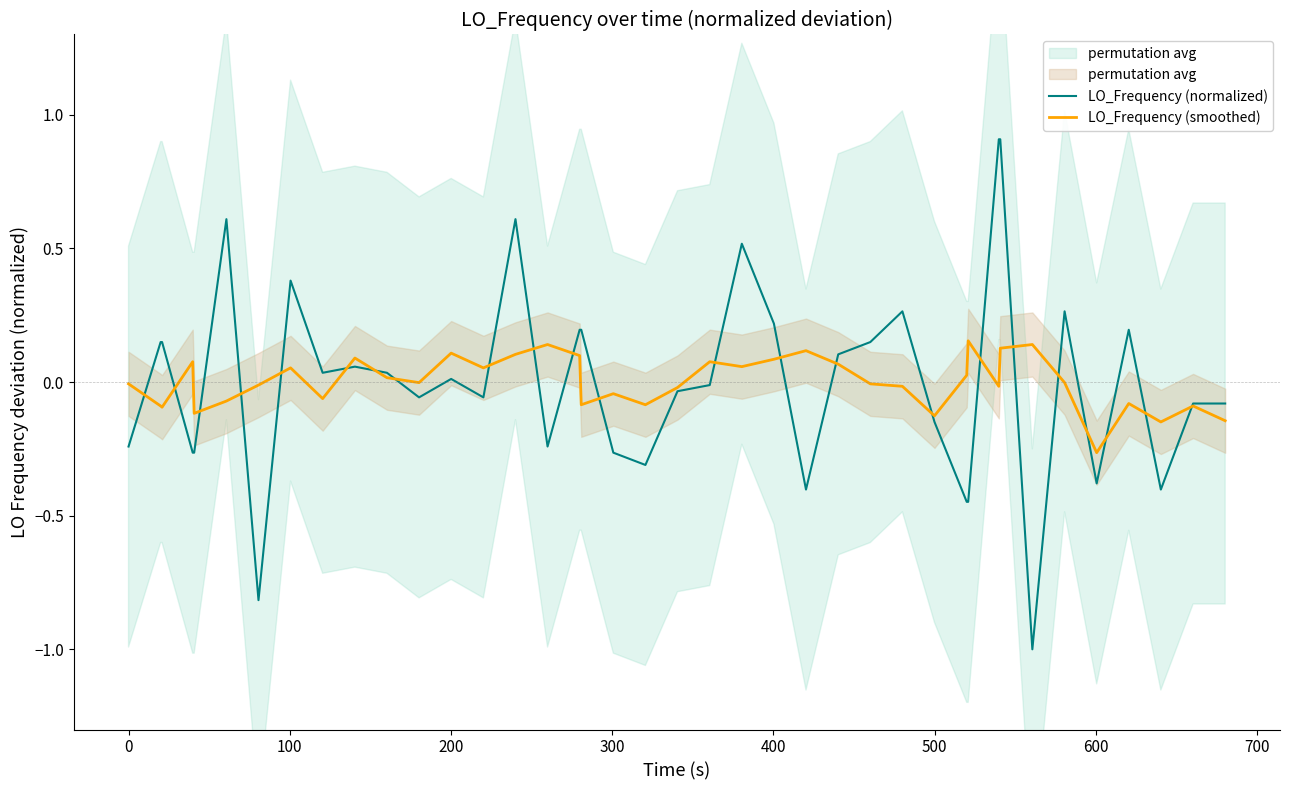

What is the lowest value of the LO_Frequency (normalized) series?

-1.0